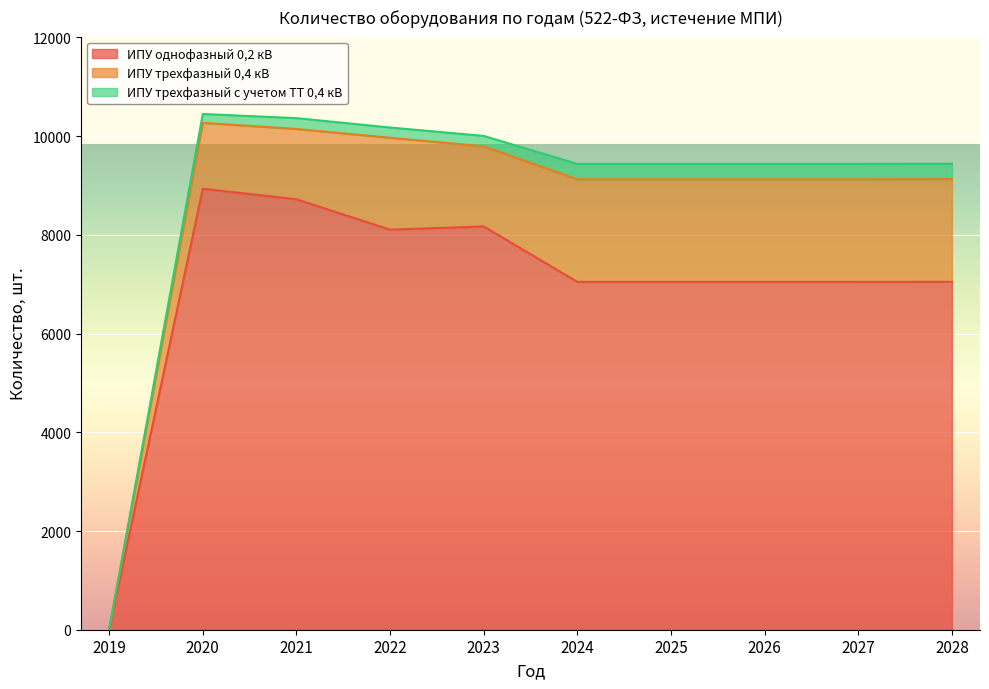

How many series are shown in this chart?

3